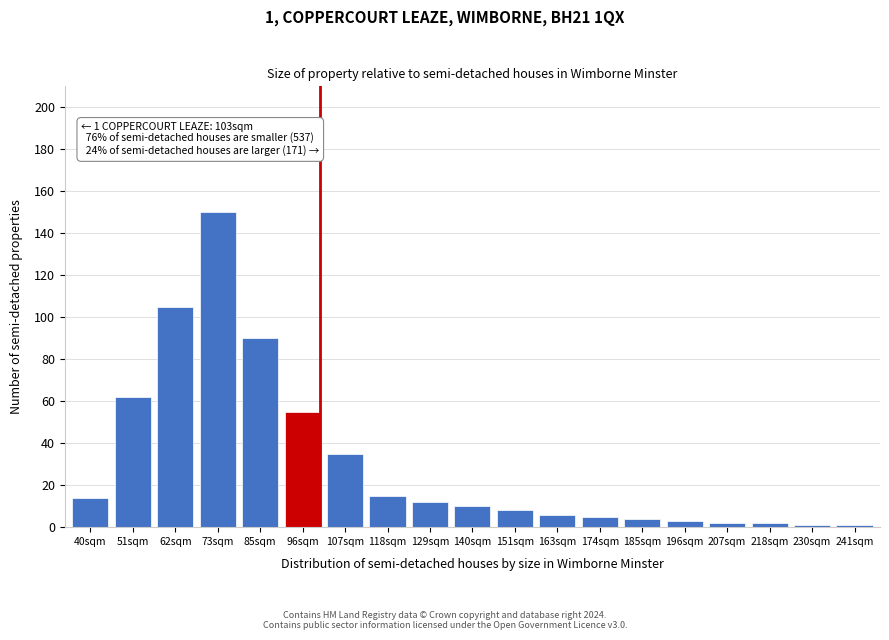

Reading left to right, extract all data points from this chart.

14	62	105	150	90	55	35	15	12	10	8	6	5	4	3	2	2	1	1